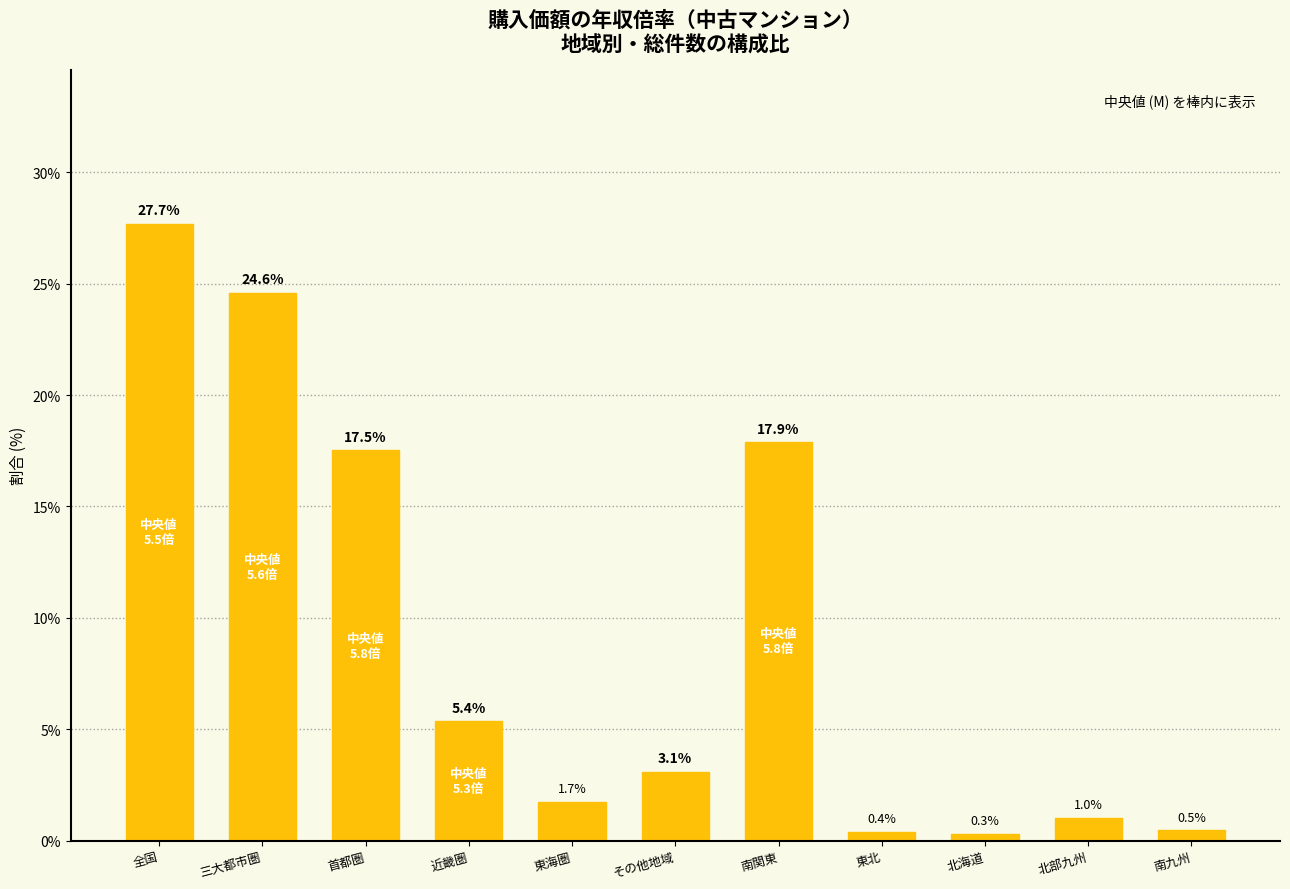

Rank the categories by value from highest to lowest.

全国, 三大都市圏, 南関東, 首都圏, 近畿圏, その他地域, 東海圏, 北部九州, 南九州, 東北, 北海道